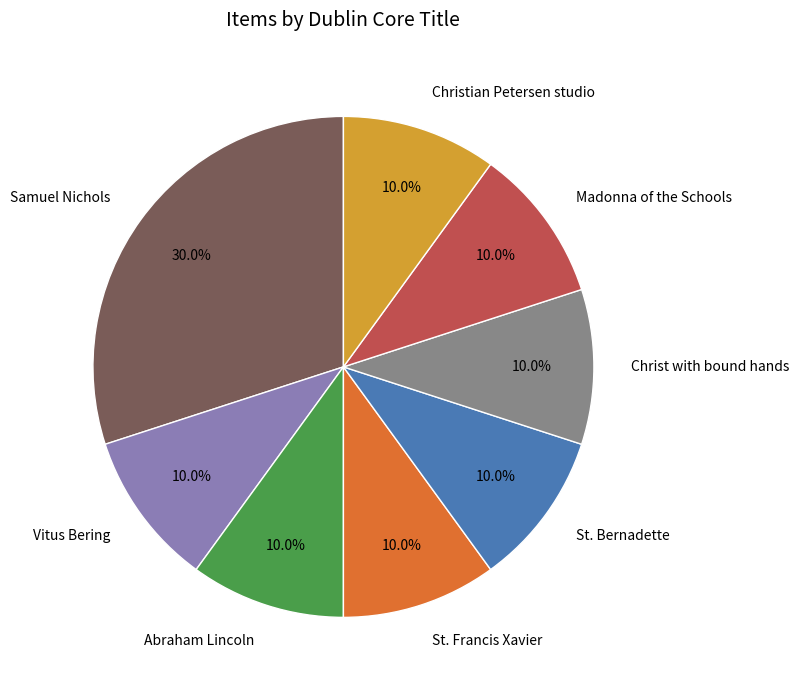

Count the number of slices in the pie.

8